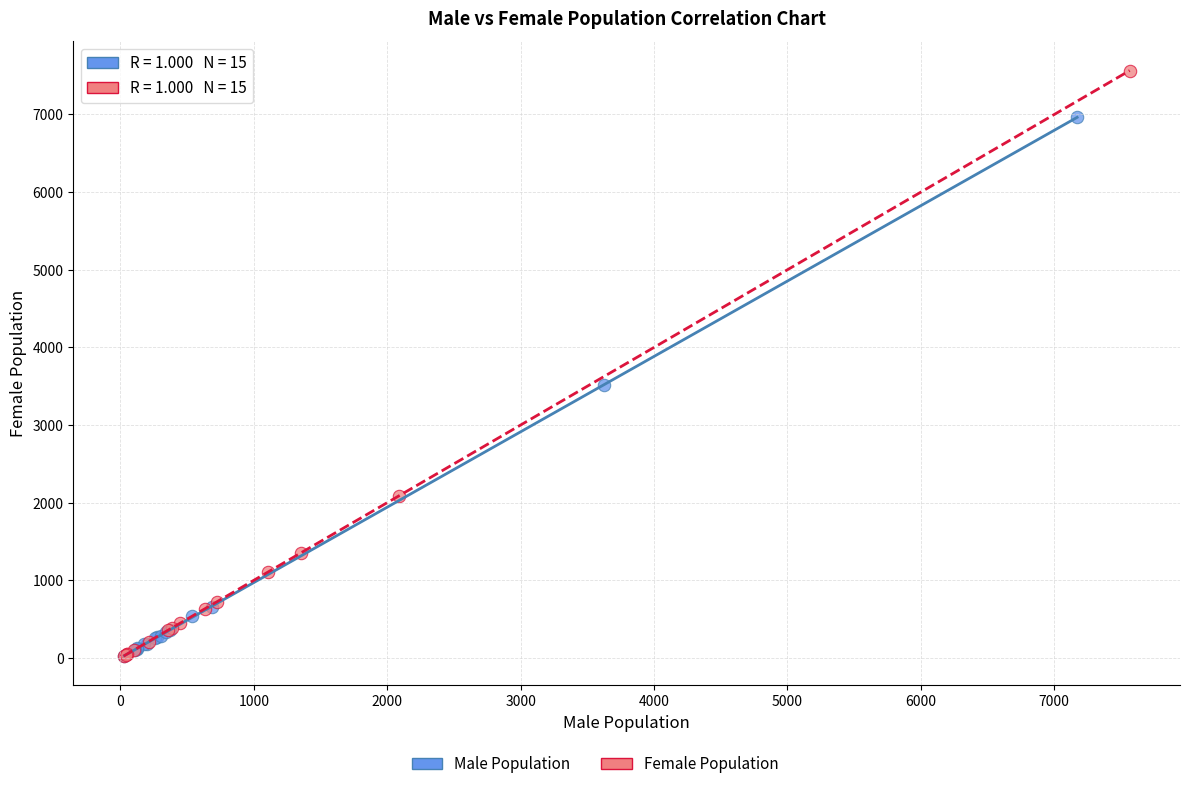

Which series reaches the maximum Y coordinate?

Female Population